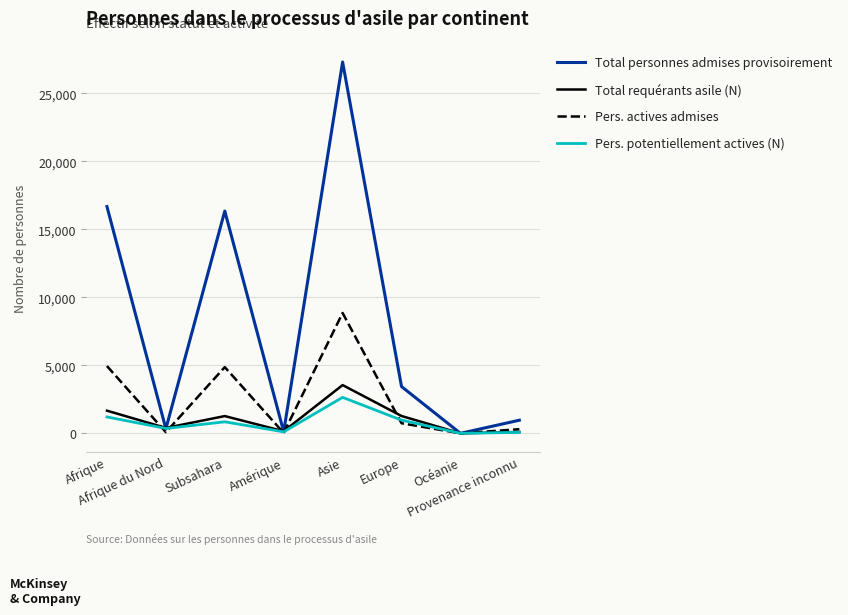

Does the chart display data point markers on the line(s)?

No